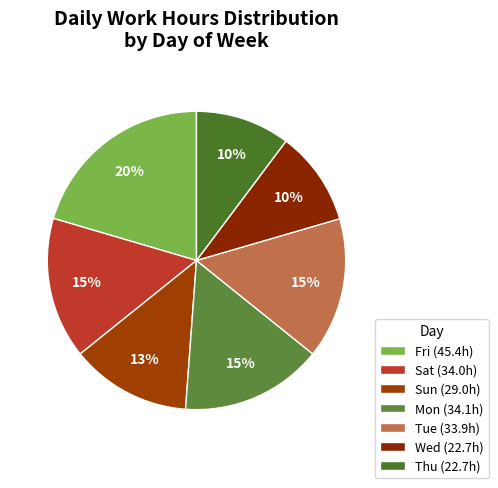

How many slices are in this pie chart?

7